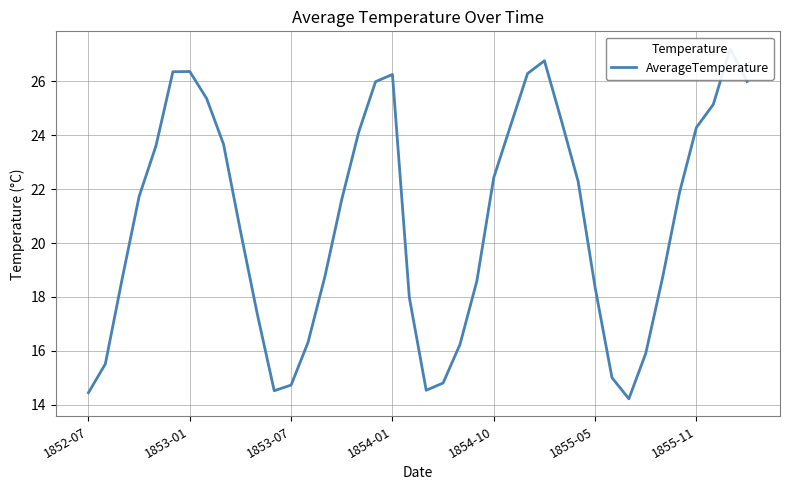

Does the chart have visible grid lines?

Yes